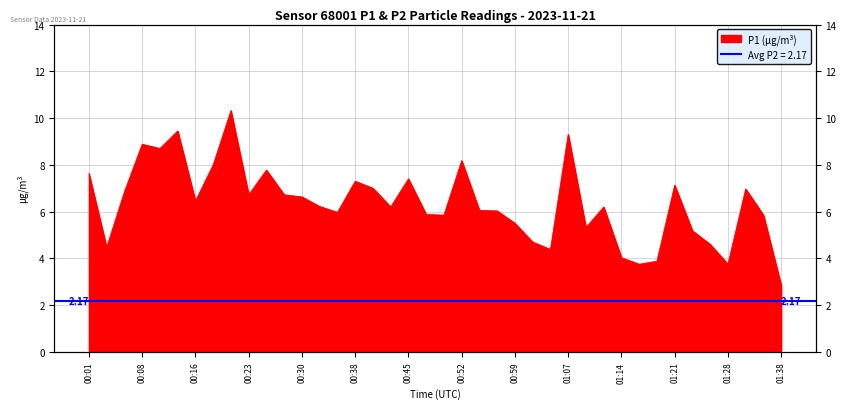

Where is the first local minimum?

00:04